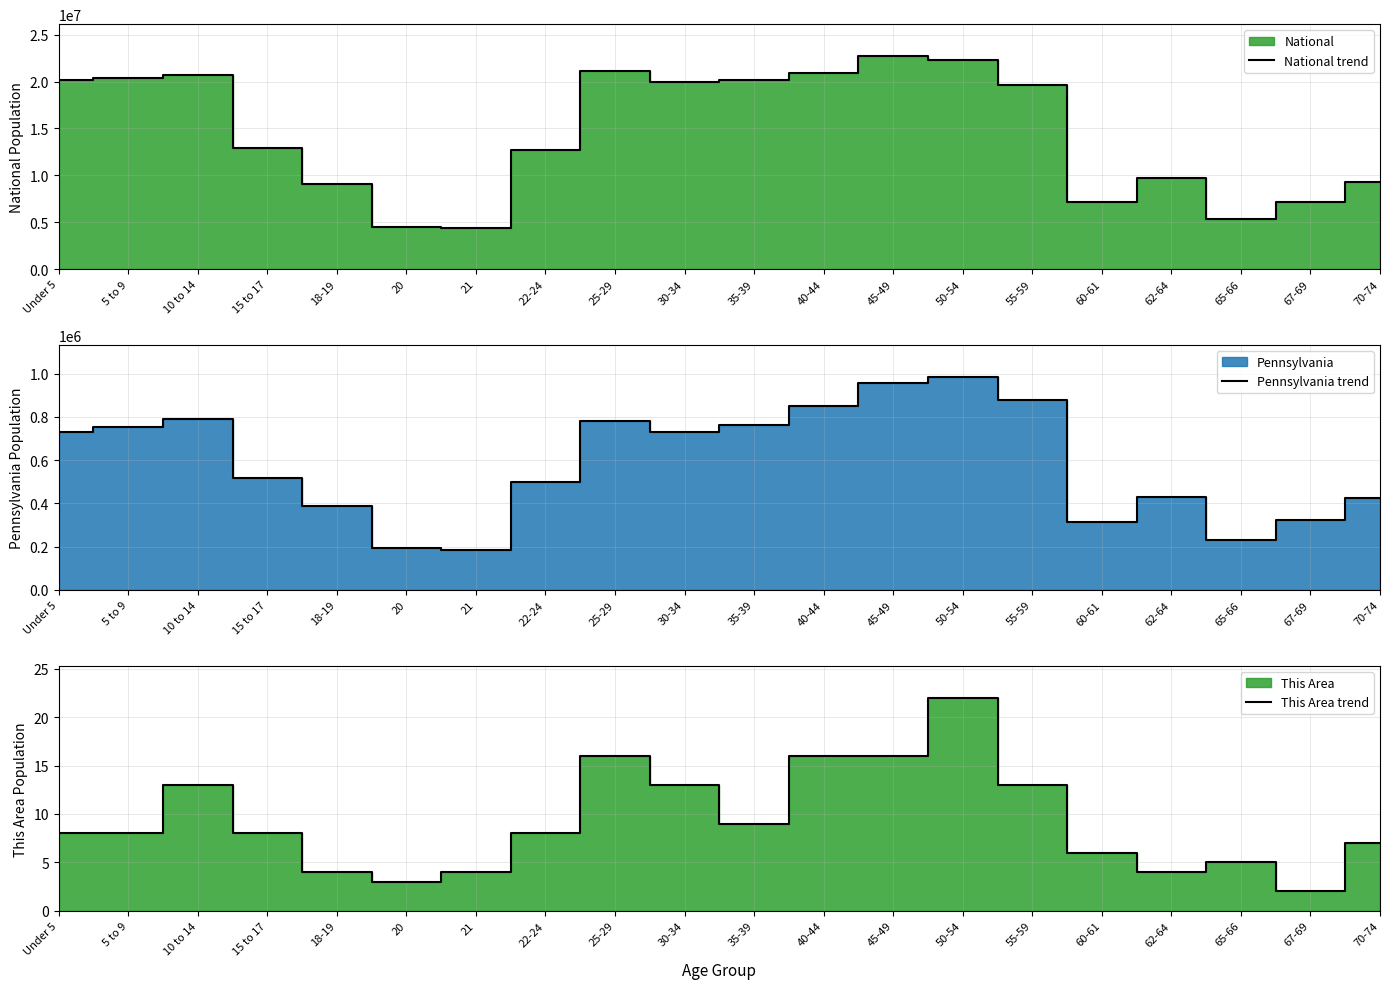

What is the sum of all This Area trend values?

185